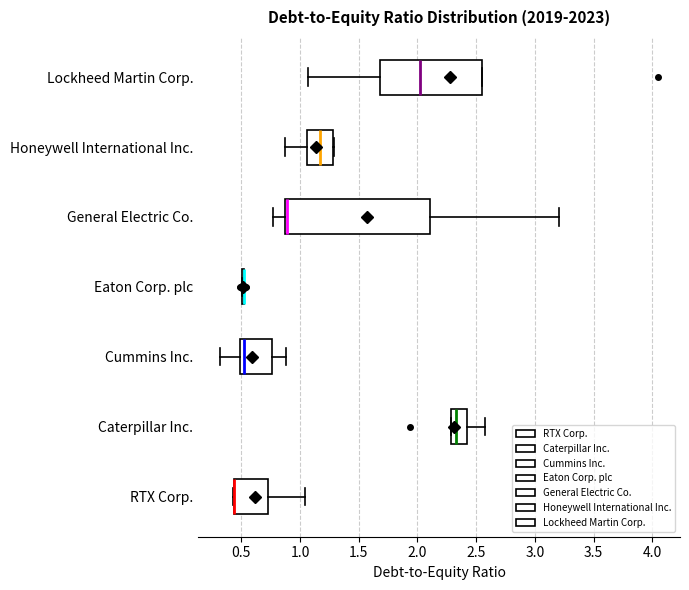

Comparing the boxes themselves (not the whiskers), which one is the widest?

General Electric Co.